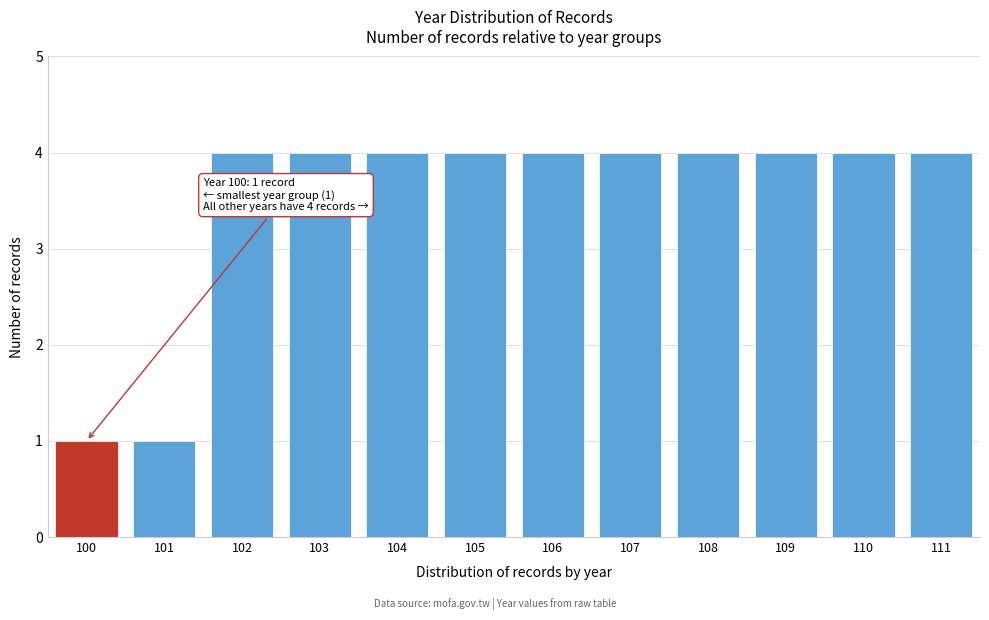

Reading left to right, transcribe all the data shown in this chart.

1	1	4	4	4	4	4	4	4	4	4	4